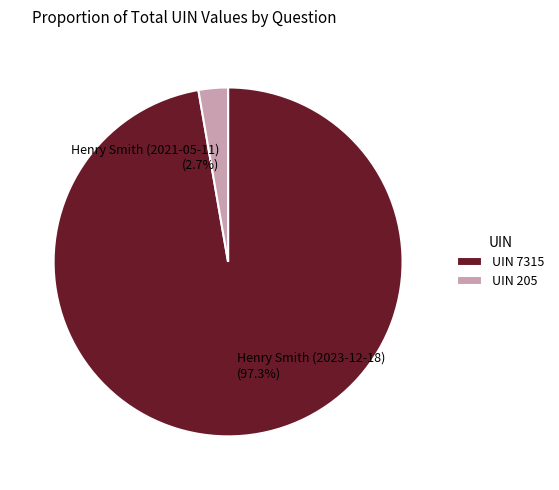

Which category has the smallest portion of the pie?

Henry Smith (2021-05-11)